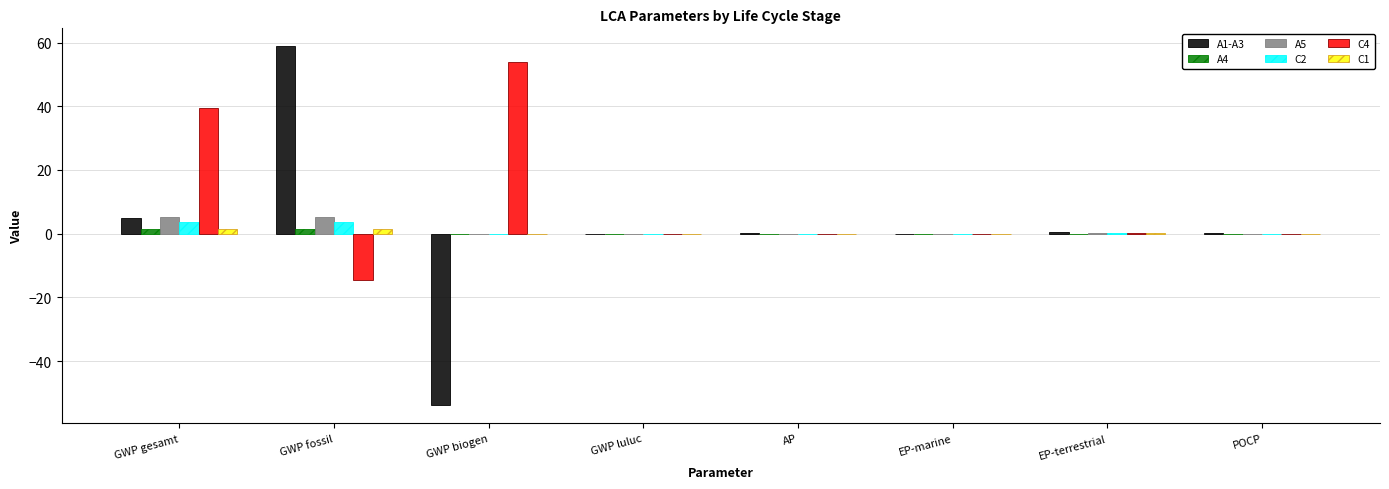

What is the maximum value shown in the chart?

58.8